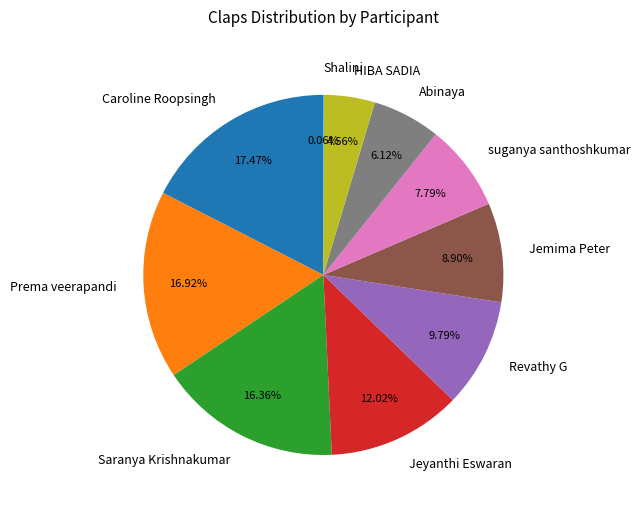

What is the largest slice in the pie chart?

Caroline Roopsingh